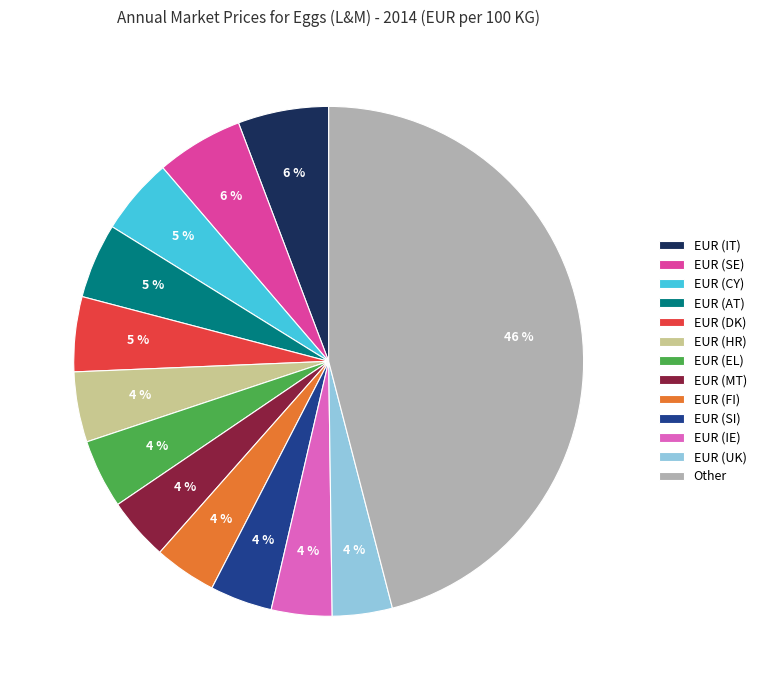

What is the largest slice in the pie chart?

Other